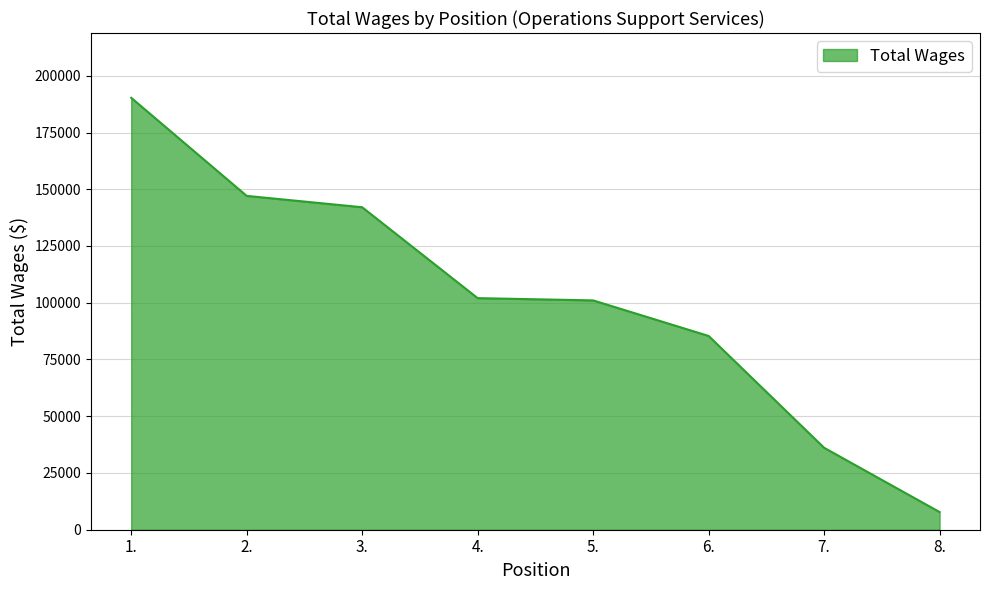

What is the change in value from 4. to 6.?

-16664